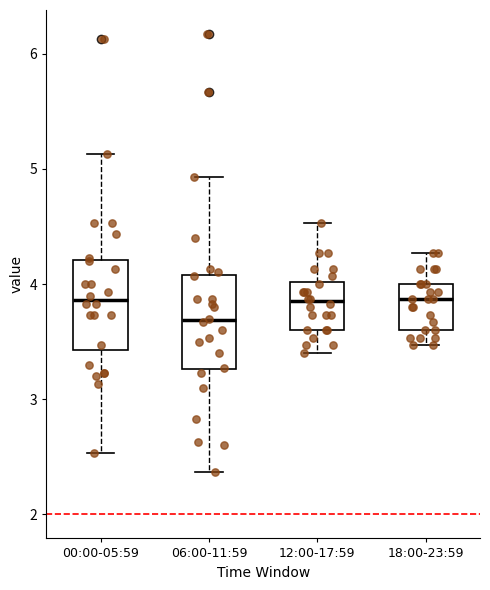

Where is the lower edge of the box for 00:00-05:59 on the y-axis? The values are not printed on the chart, so give them approximately, as read against the axis.

3.4